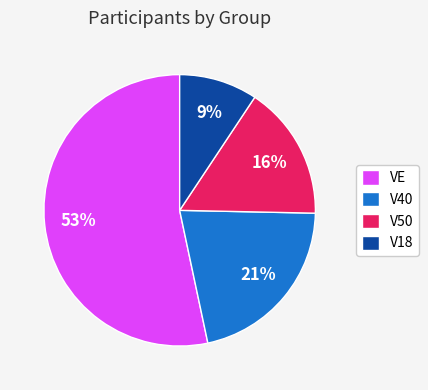

Between V18 and VE, which is larger?

VE